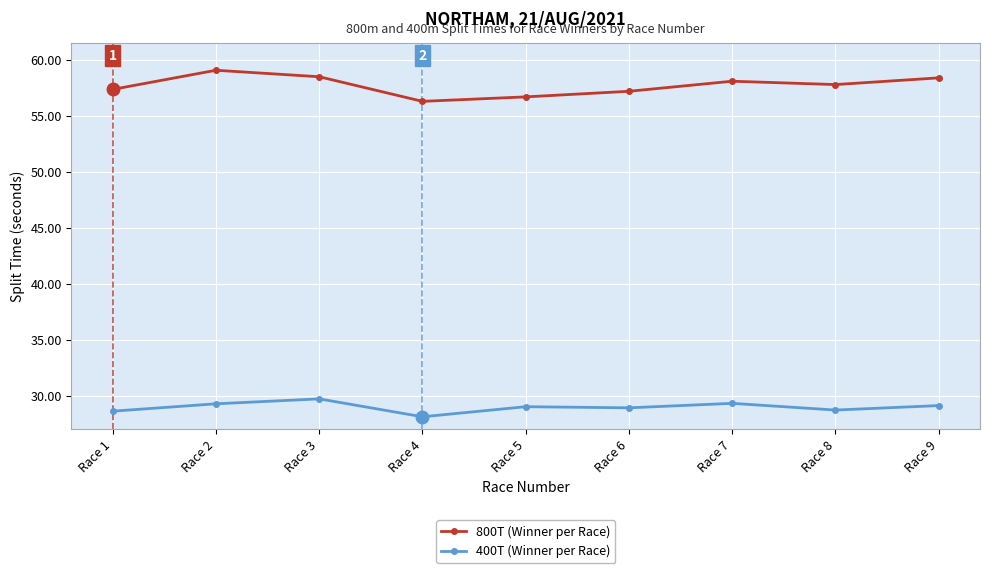

What is the total value across all series at Race 6?

86.1